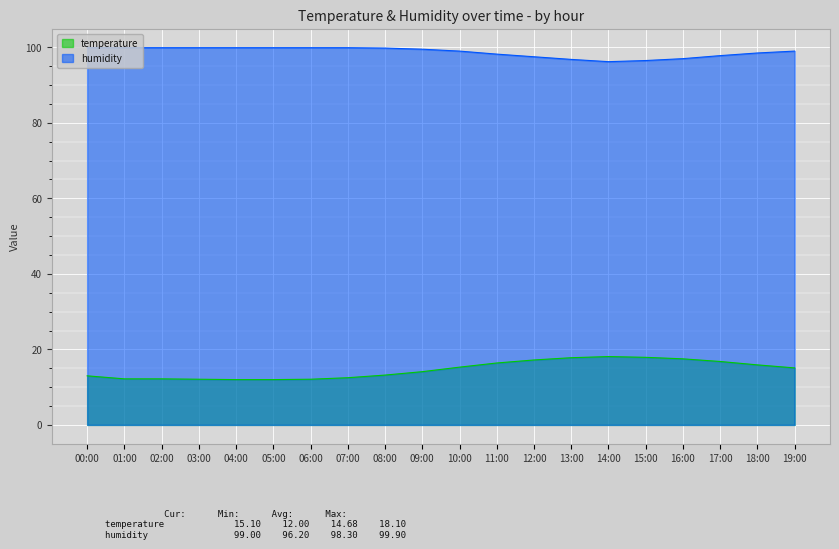

Rank the series by their average value, from highest to lowest.

humidity, temperature